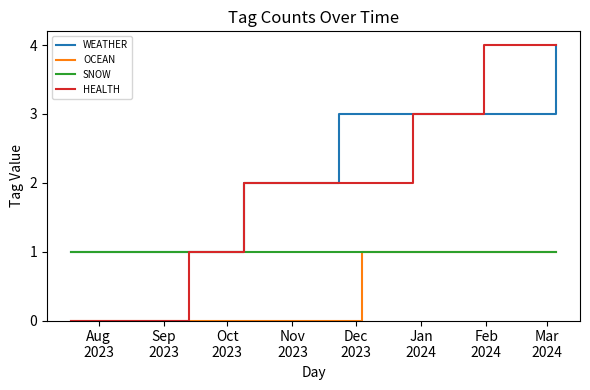

What is the highest value of the WEATHER series?

4